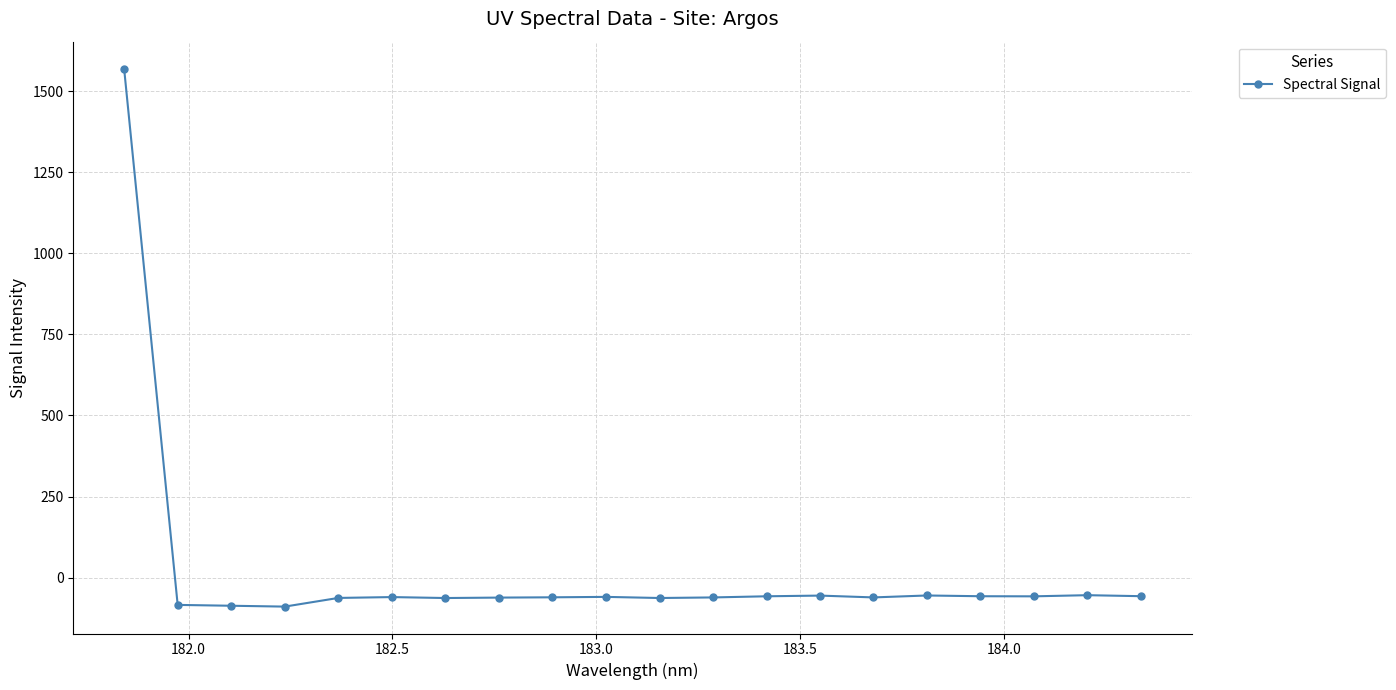

What is the sum of all values?

363.8